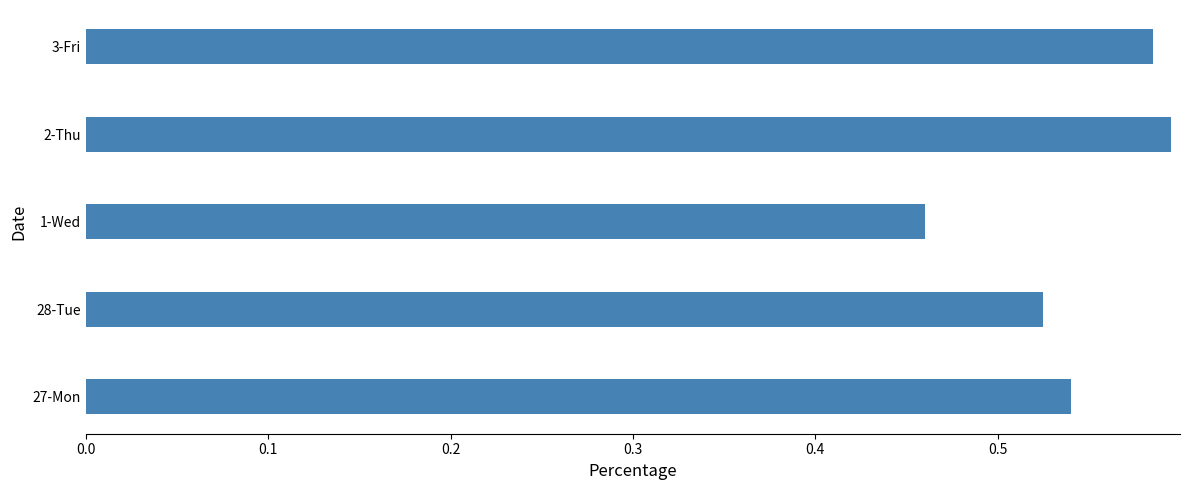

What is the sum of all values?

2.7